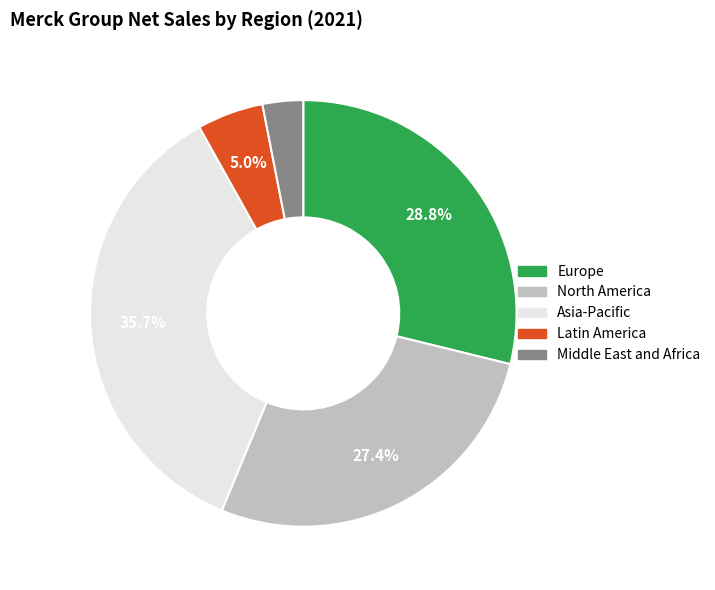

Which has a higher value, Middle East and Africa or North America?

North America